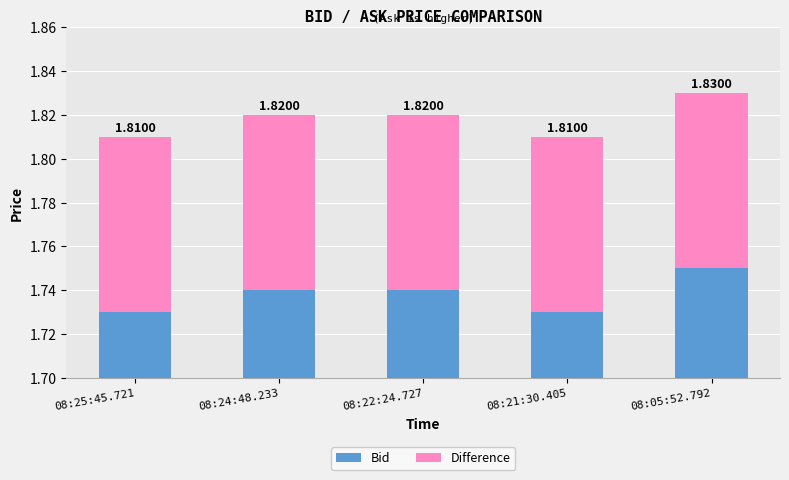

What position from the right is 08:22:24.727?

3